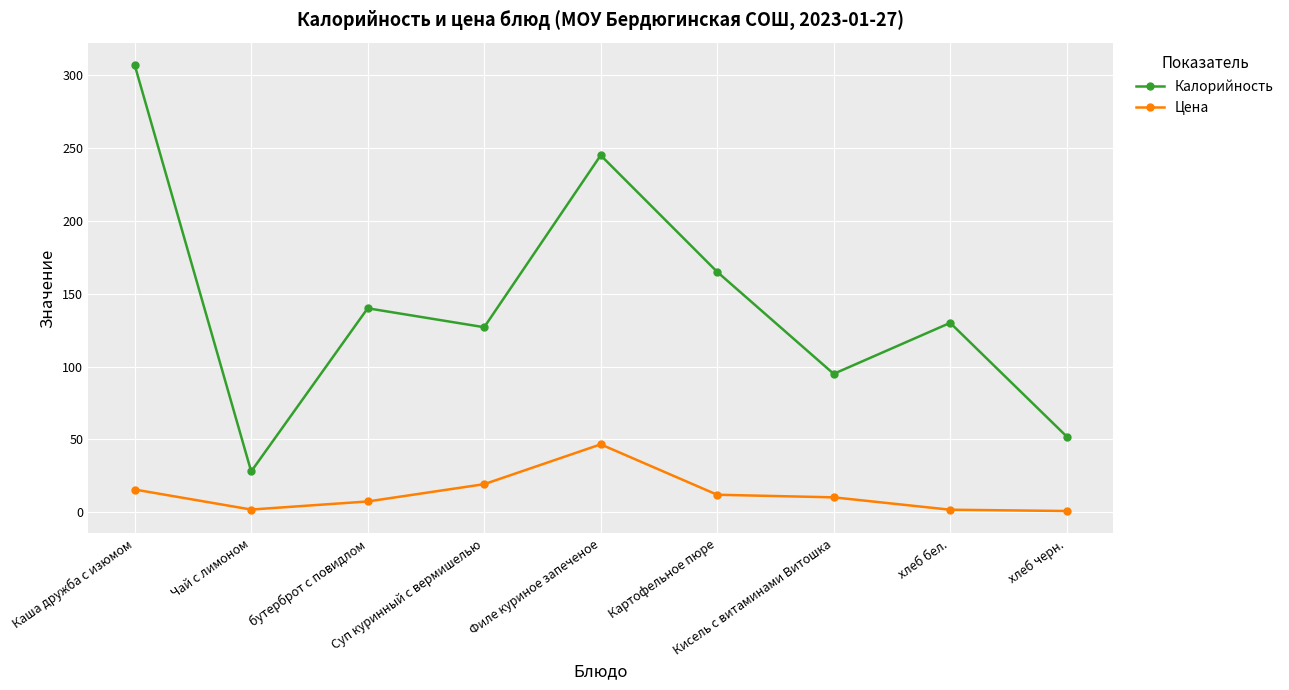

What is the smallest value displayed?

0.9